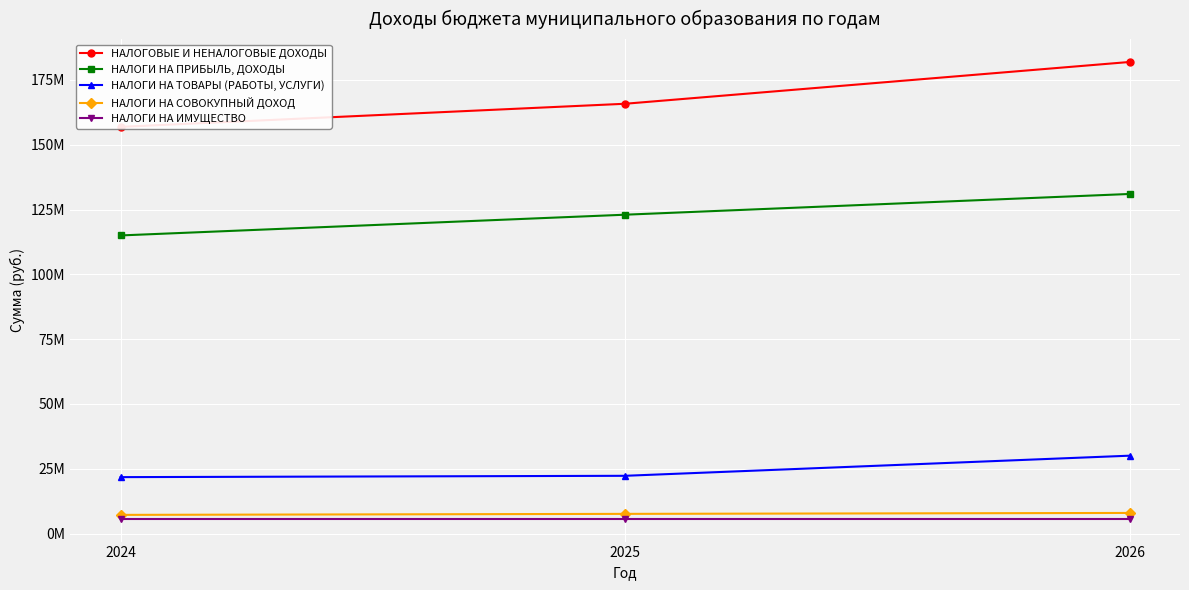

Reading right to left, transcribe all the data shown in this chart.

НАЛОГОВЫЕ И НЕНАЛОГОВЫЕ ДОХОДЫ: 181922700.0	165803000.0	156890722.9
НАЛОГИ НА ПРИБЫЛЬ, ДОХОДЫ: 131000000.0	123000000.0	115000000.0
НАЛОГИ НА ТОВАРЫ (РАБОТЫ, УСЛУГИ): 30029700.0	22267000.0	21754400.0
НАЛОГИ НА СОВОКУПНЫЙ ДОХОД: 7938000.0	7581000.0	7191000.0
НАЛОГИ НА ИМУЩЕСТВО: 5700000.0	5700000.0	5700000.0